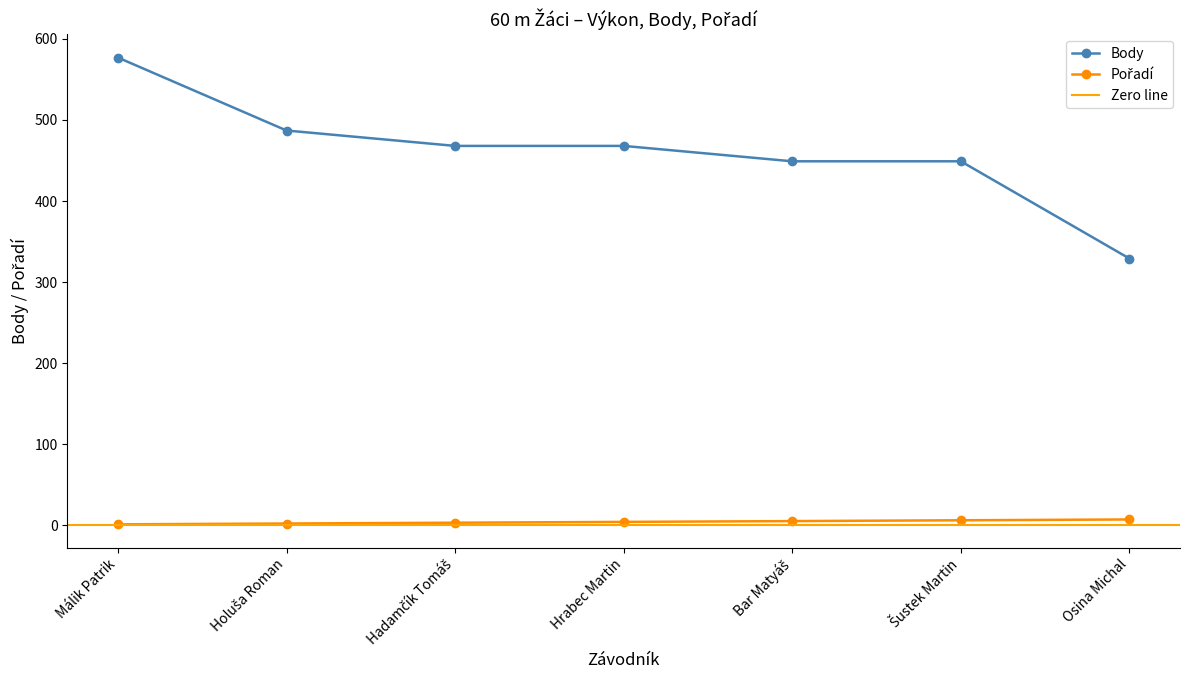

At how many categories does at least one series exceed 85?

7